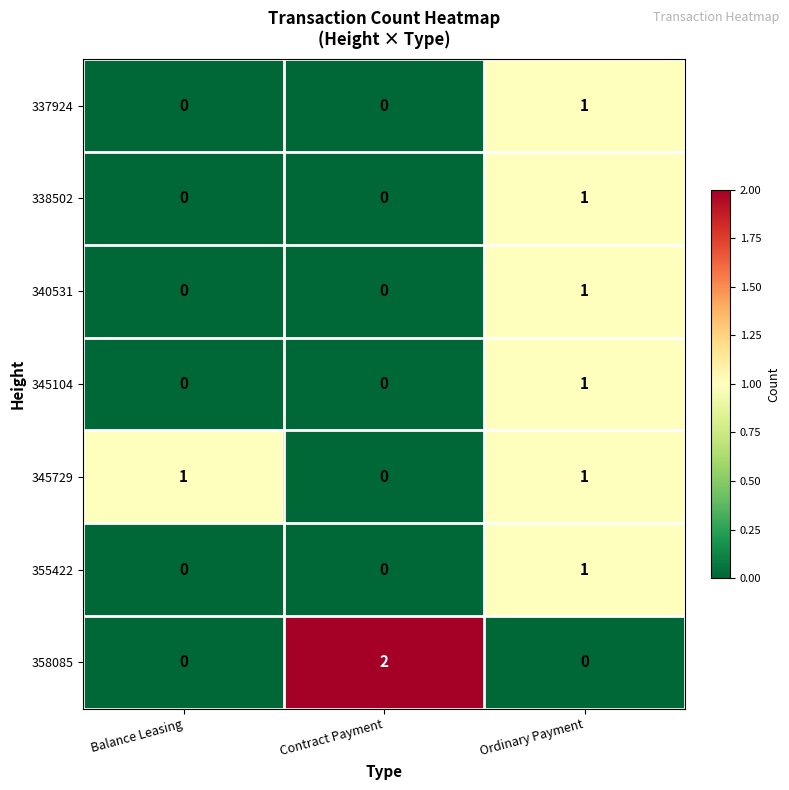

At which label does 345104 reach its peak?

Ordinary Payment